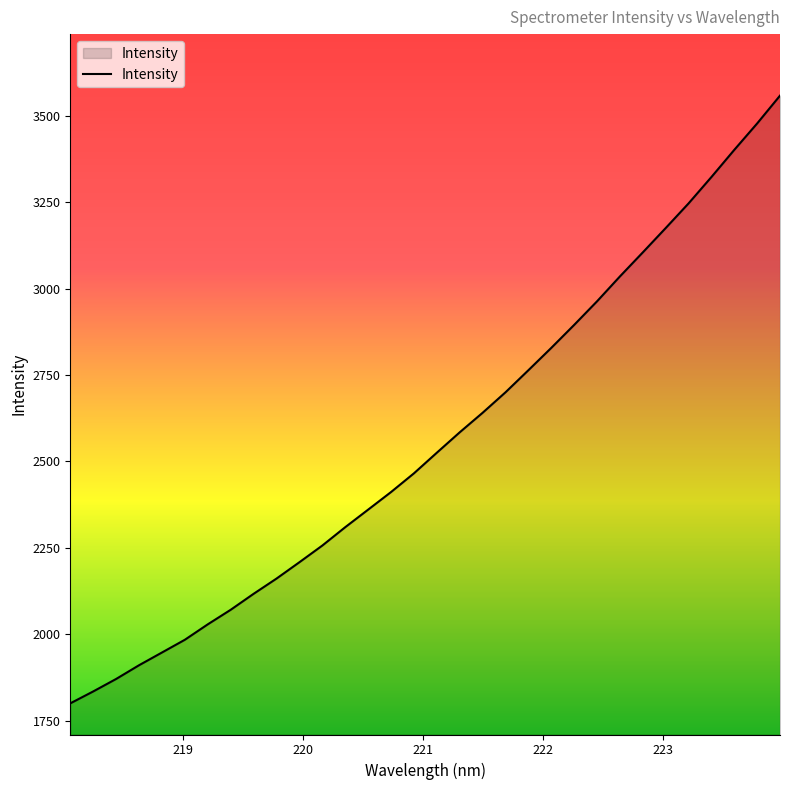

What is the difference between the maximum and minimum values?

1756.9